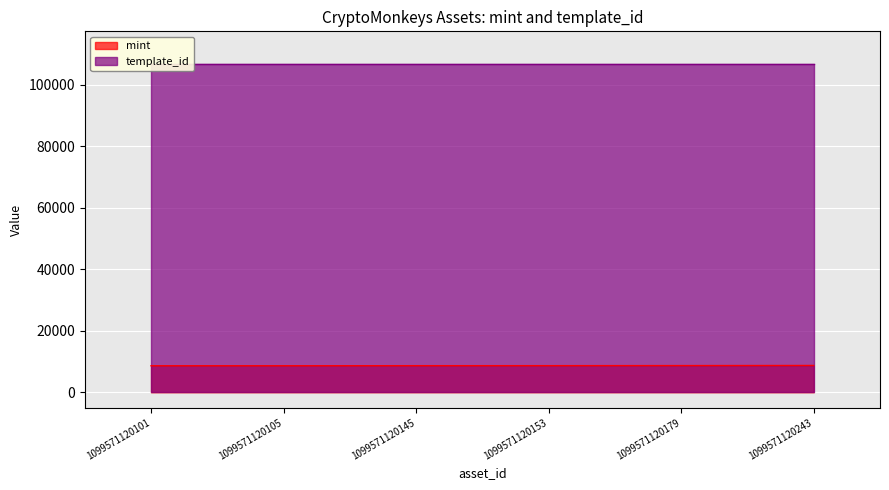

How many values exceed 8641?

2